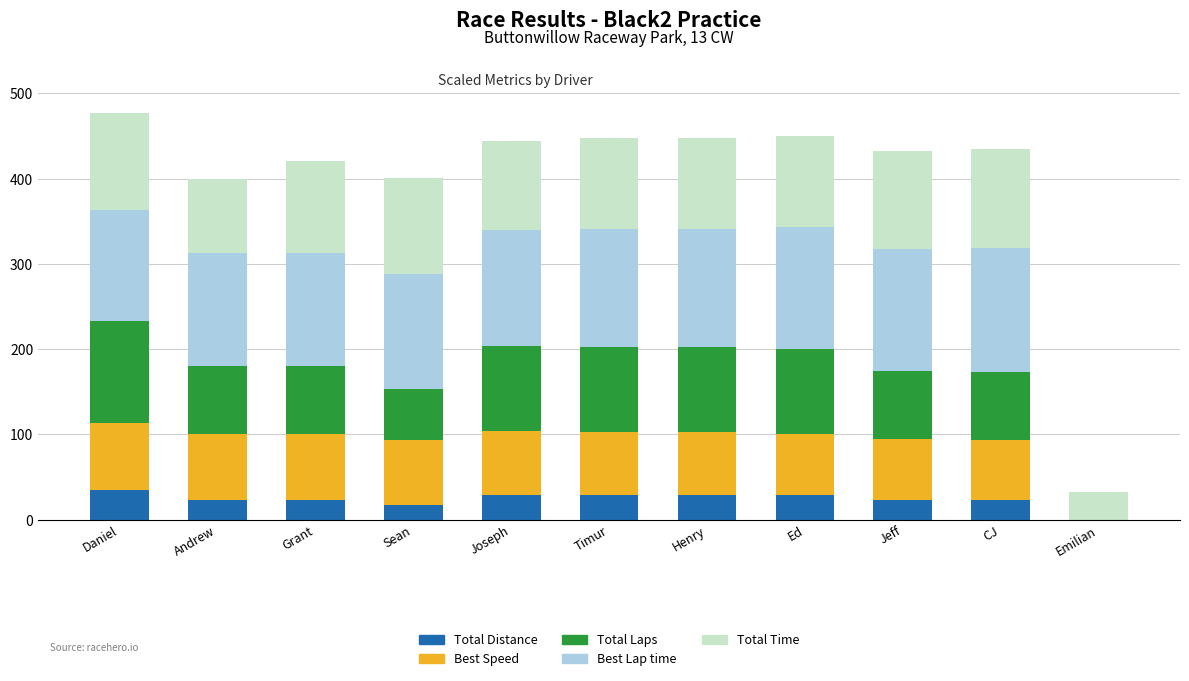

What is the total value across all series at Joseph?

443.9